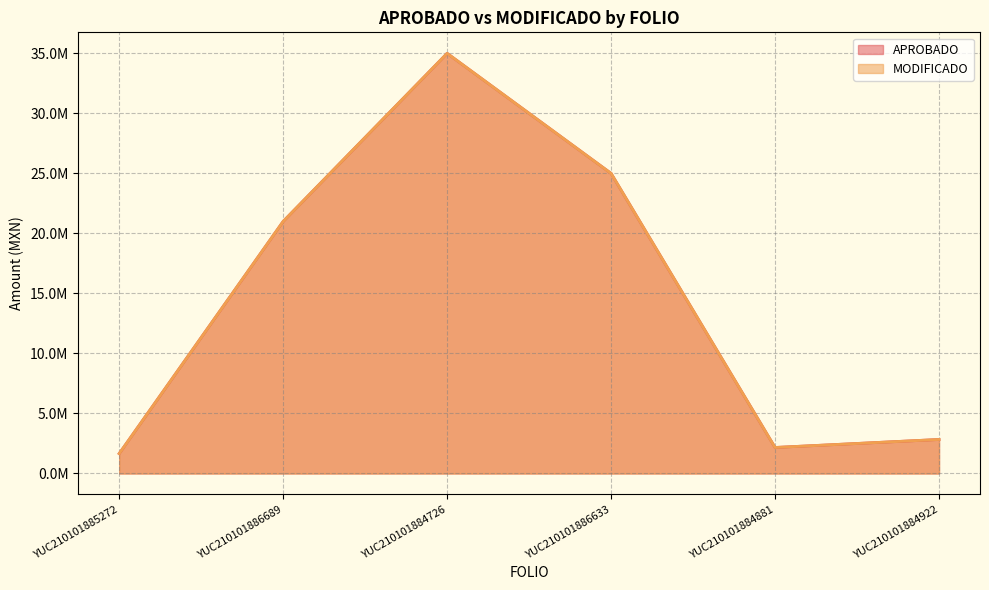

What are all the series names shown in the legend?

APROBADO, MODIFICADO